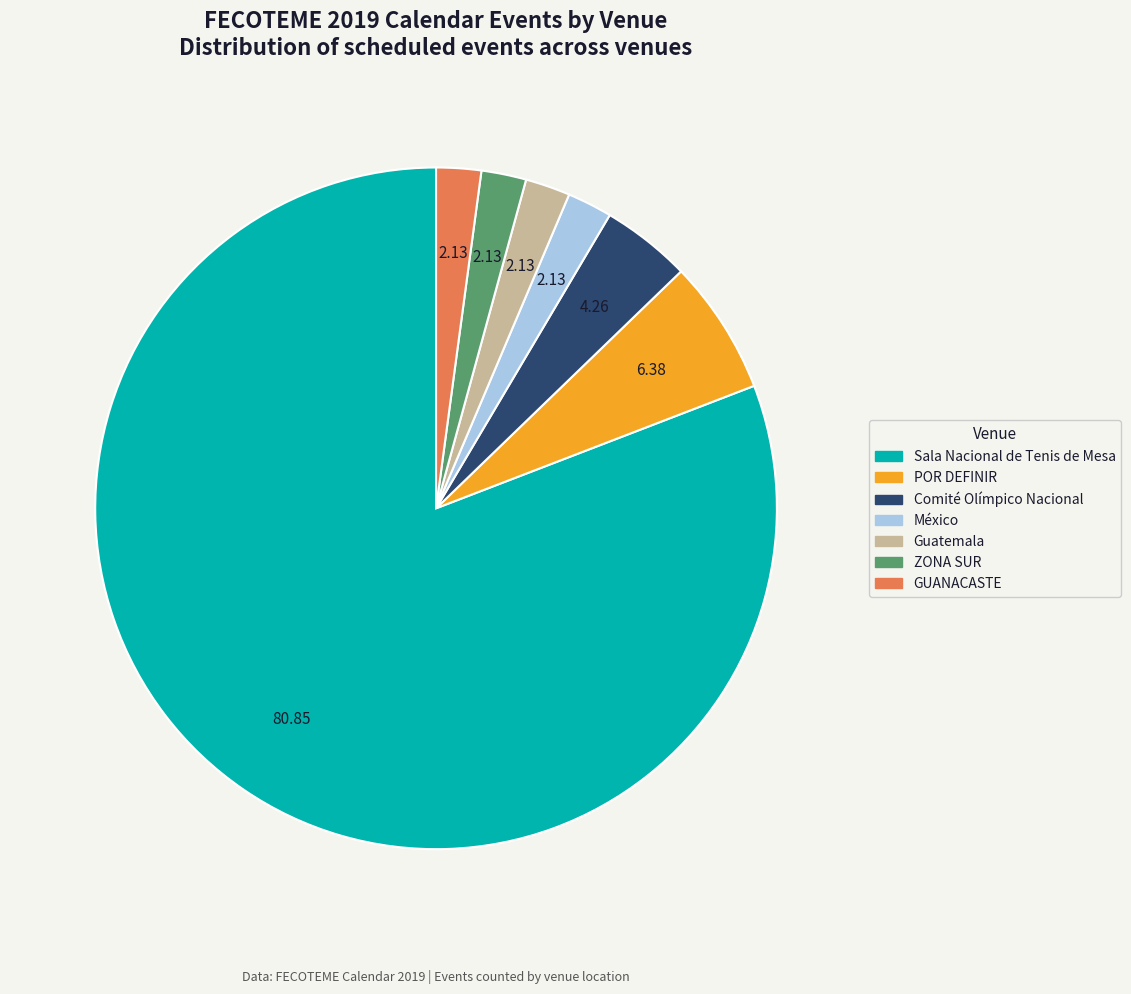

Do Sala Nacional de Tenis de Mesa and ZONA SUR together represent more than half of the pie?

Yes